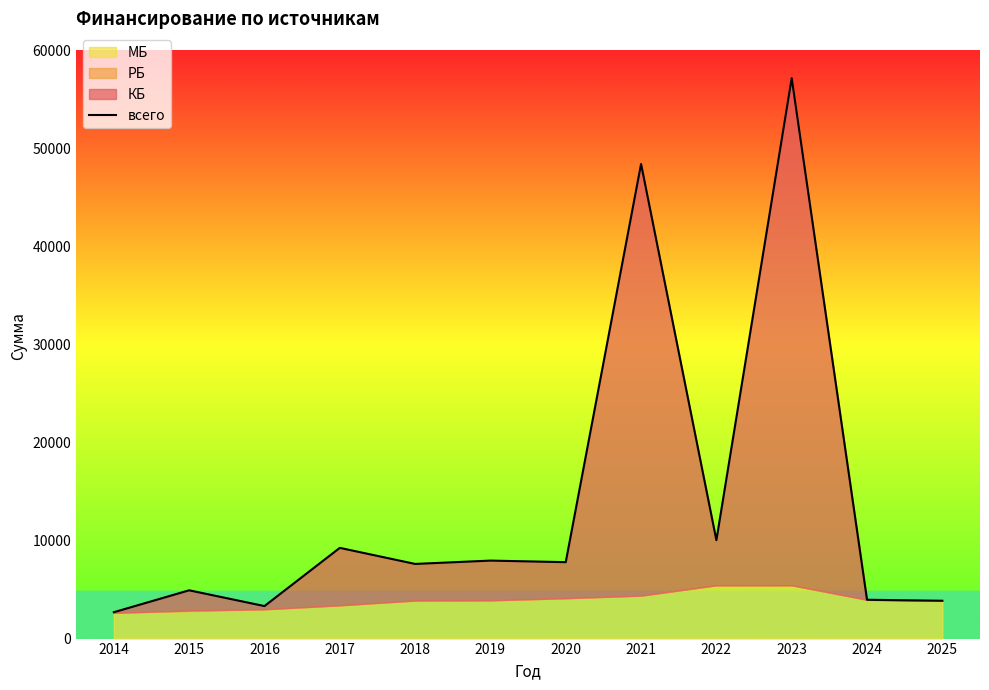

Rank the categories by value from lowest to highest.

2014, 2016, 2025, 2024, 2015, 2018, 2020, 2019, 2017, 2022, 2021, 2023